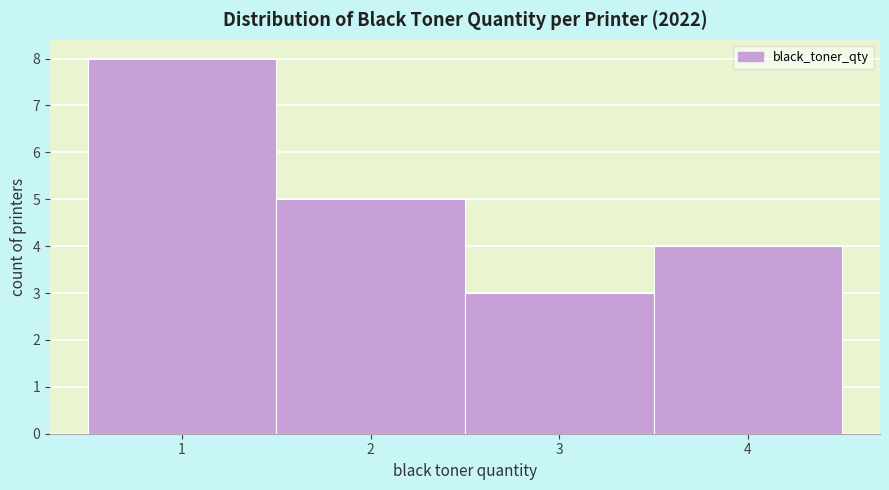

Which range on the x-axis has the tallest bar?

0.5 to 1.5